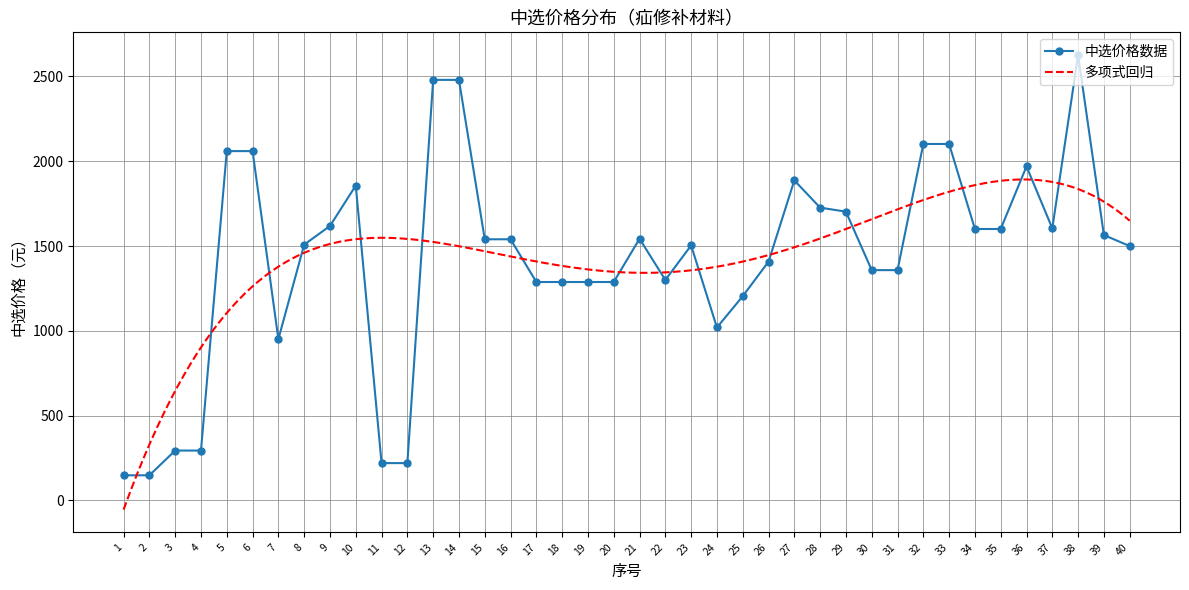

Read the value at 13.

2480.0